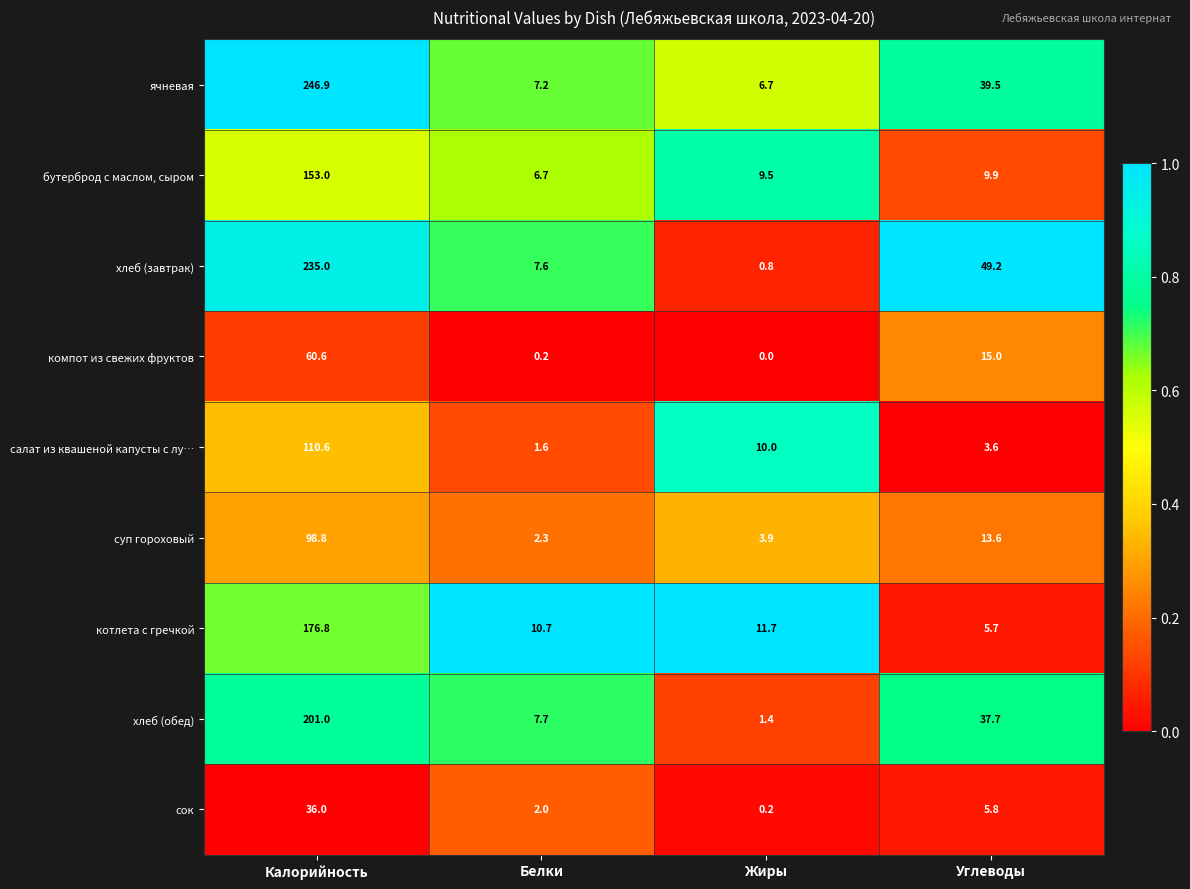

True or false: суп гороховый has a value of 3.4 at Углеводы.

False